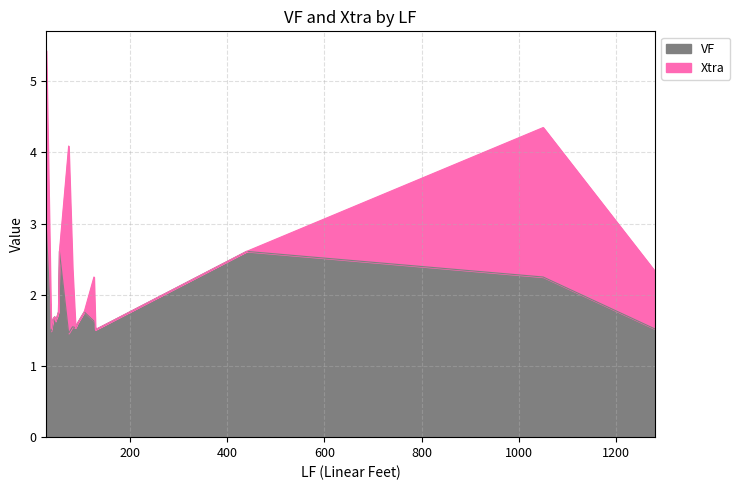

How many lines are shown in the chart?

2